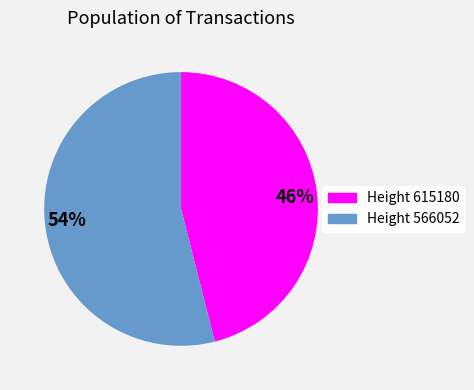

To the nearest percent, what portion does 46% represent?

46%